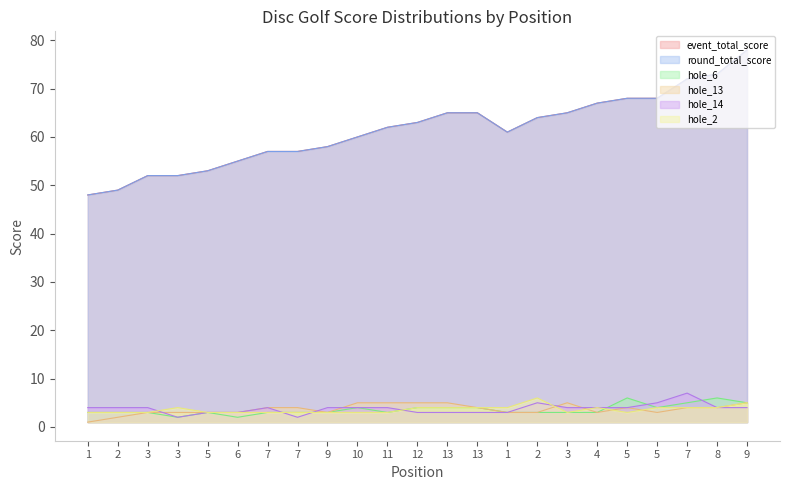

At which label does hole_14 first exceed 4?

2